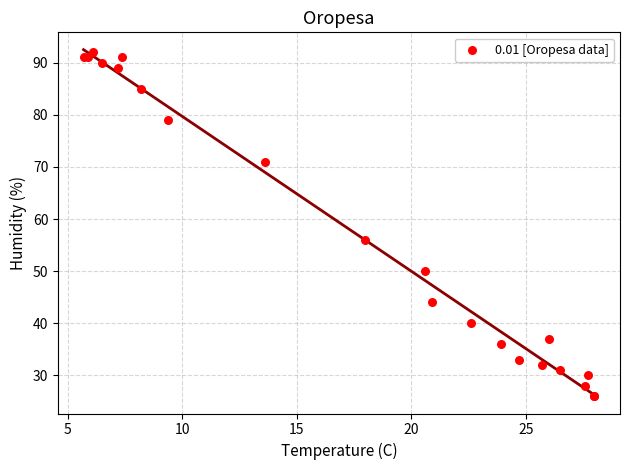

What Y value in the scatter plot is closest to 59?

56